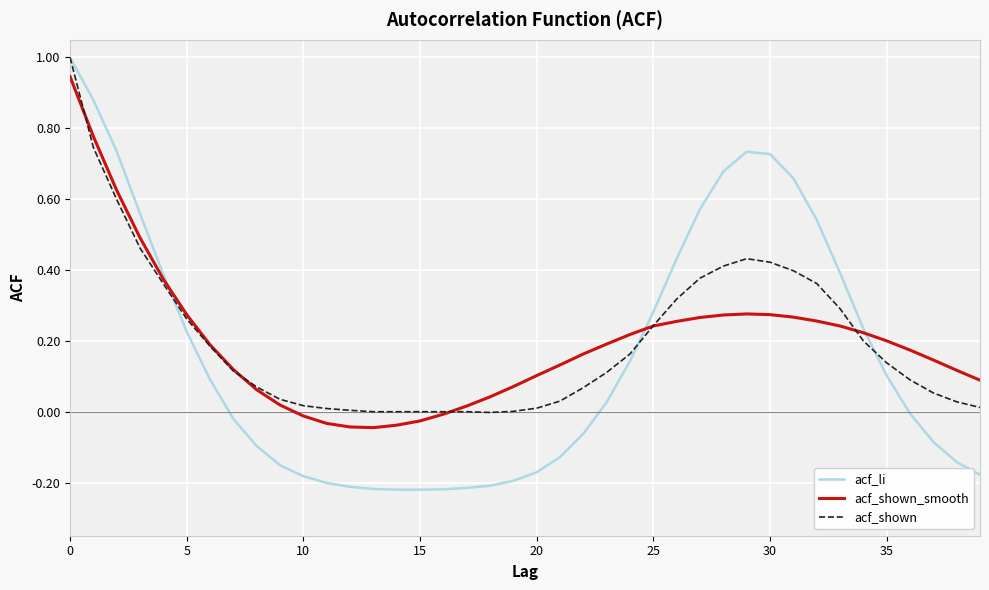

What is the highest value of the acf_li series?

1.0